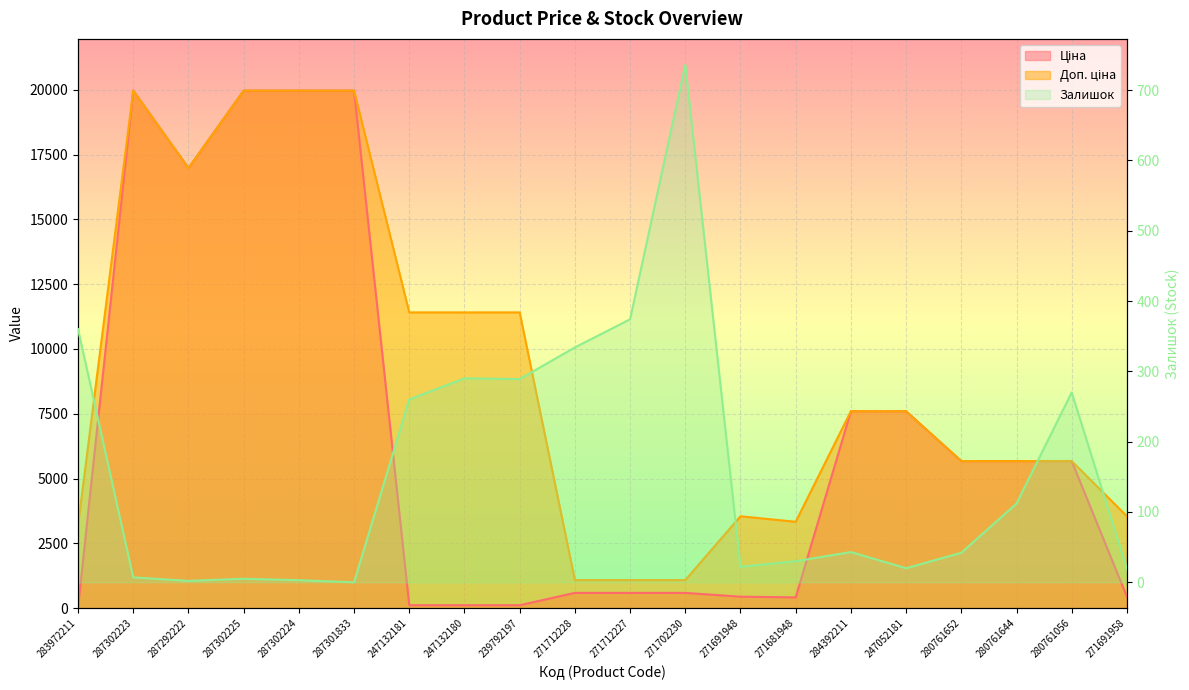

How many data points in Залишок are less than 43?

10